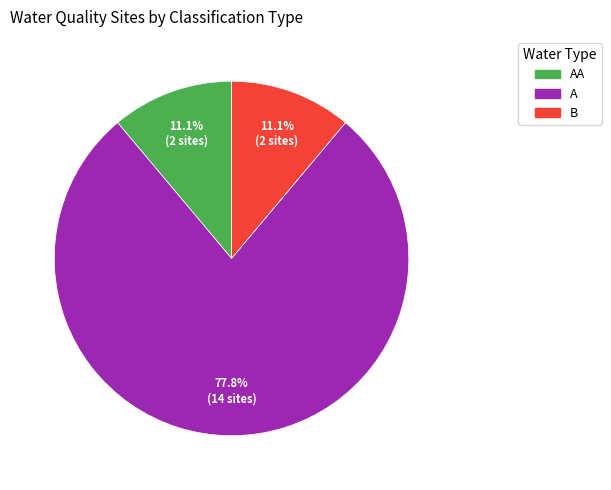

Count the number of slices in the pie.

3